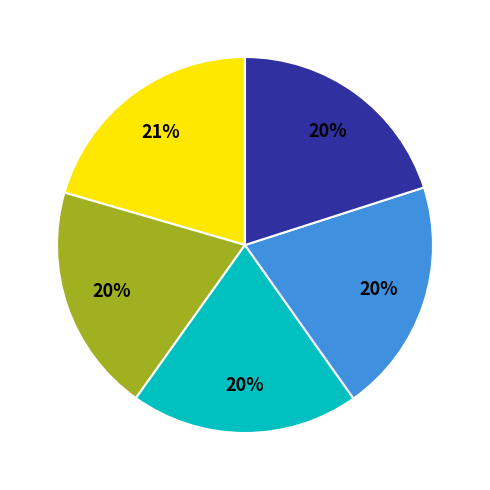

Does any single category account for the majority?

No